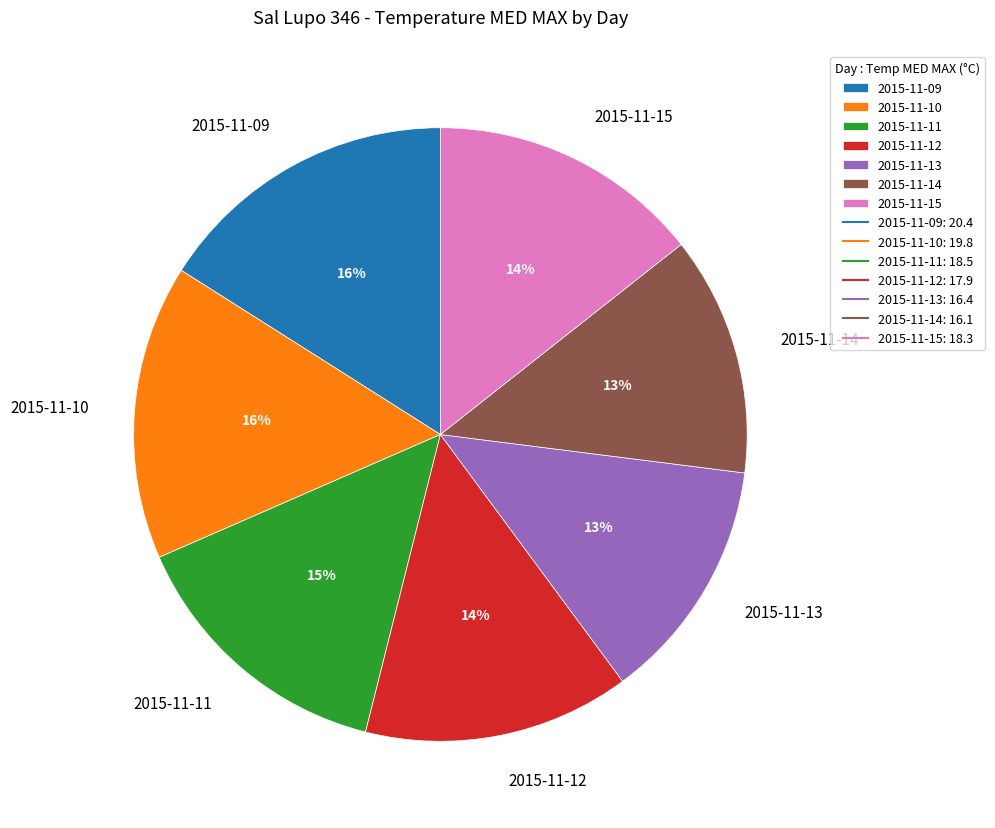

Is there a majority slice in this chart?

No